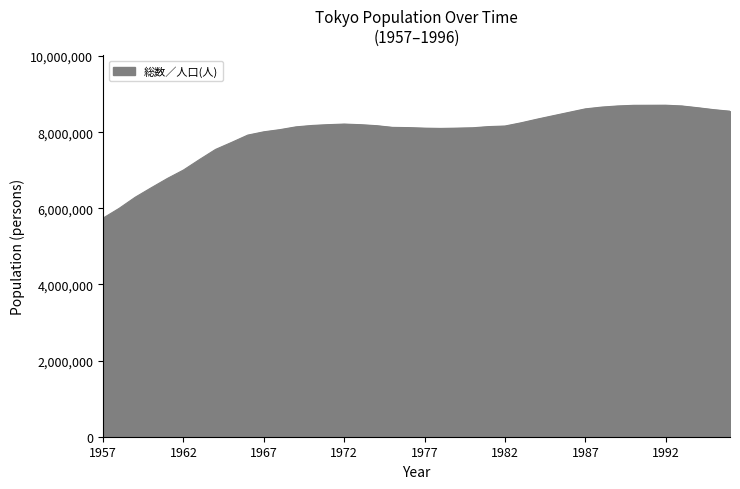

What is the greatest value displayed?

8708151